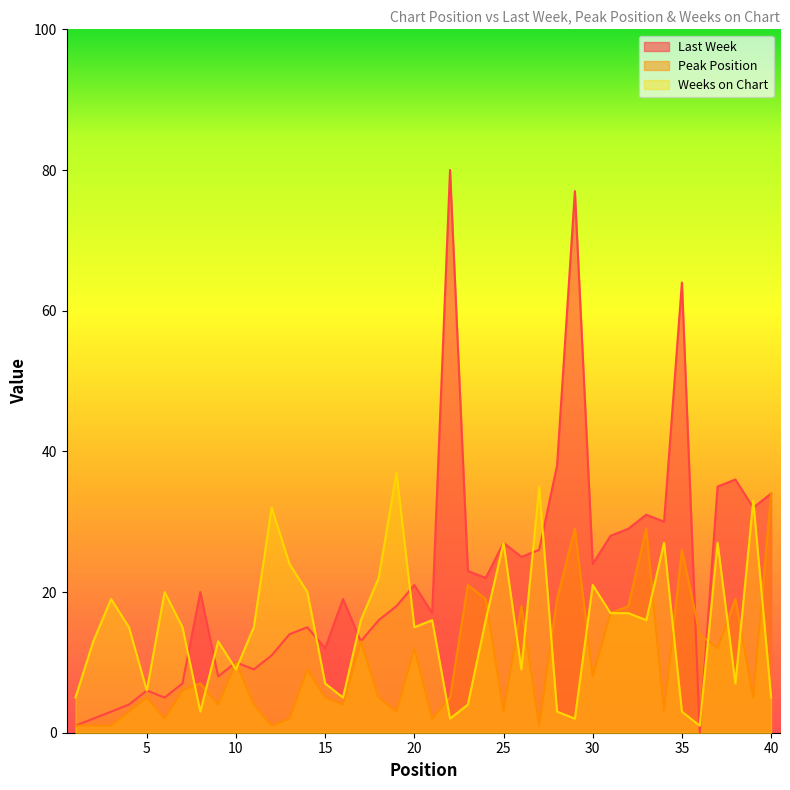

Which category has the highest value in the Last Week series?

22